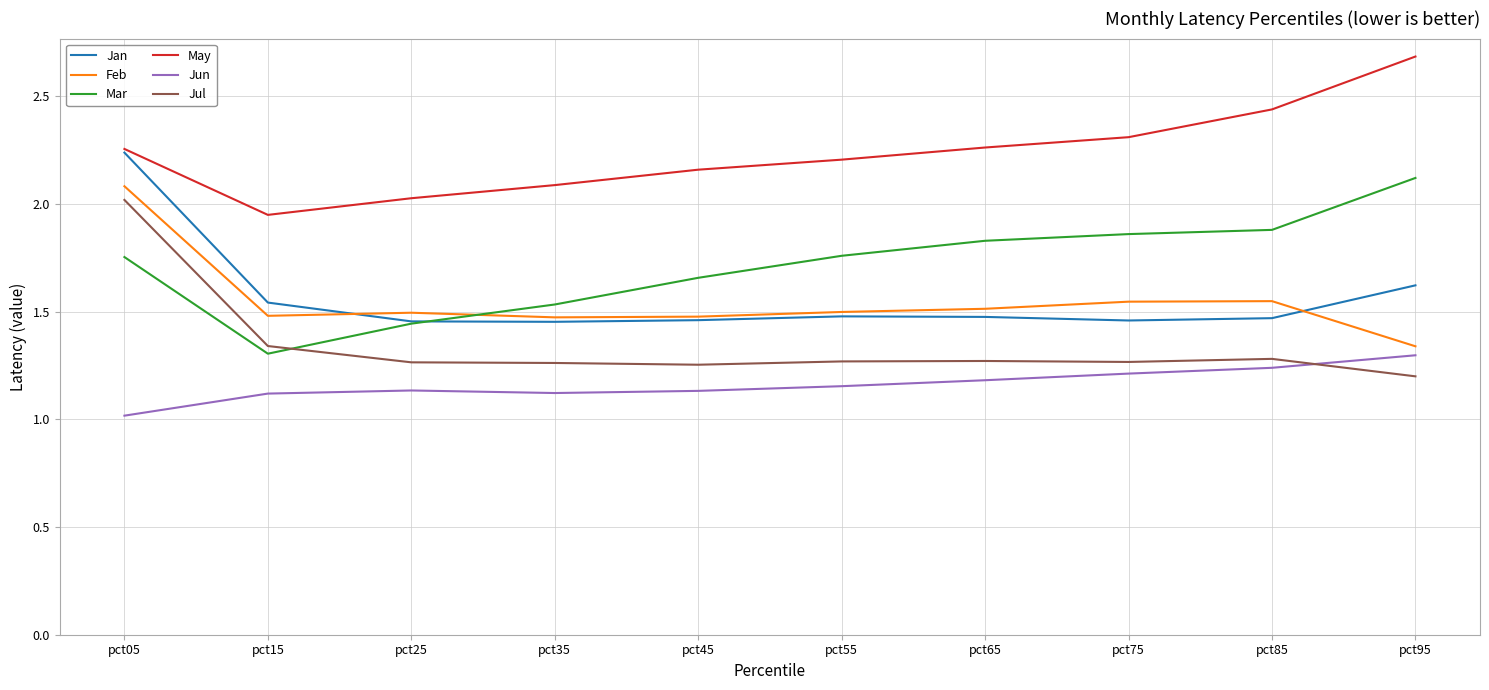

At which label does May reach its peak?

pct95